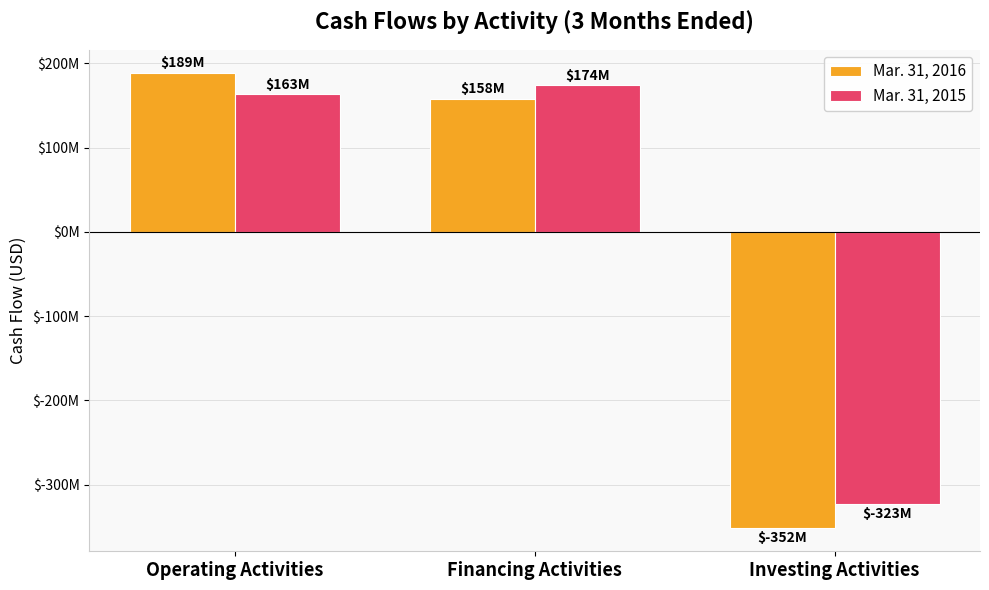

What is the value of the Mar. 31, 2016 bar at the 1st from the left?

189000000